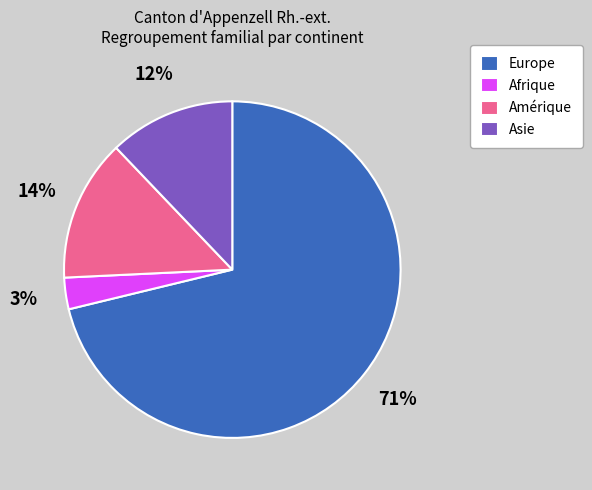

Which slice is the largest?

Europe